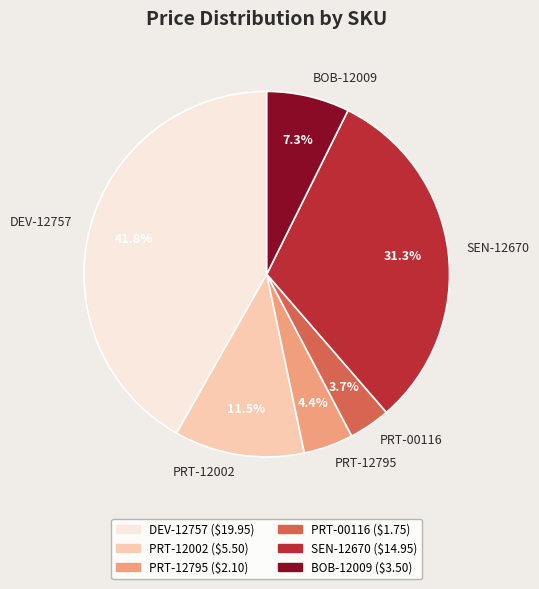

What percentage is the PRT-00116 slice, to the nearest percent?

4%